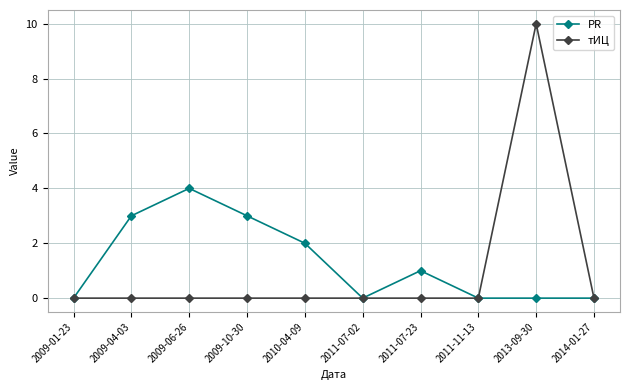

List the series in order of their peak value, lowest first.

PR, тИЦ